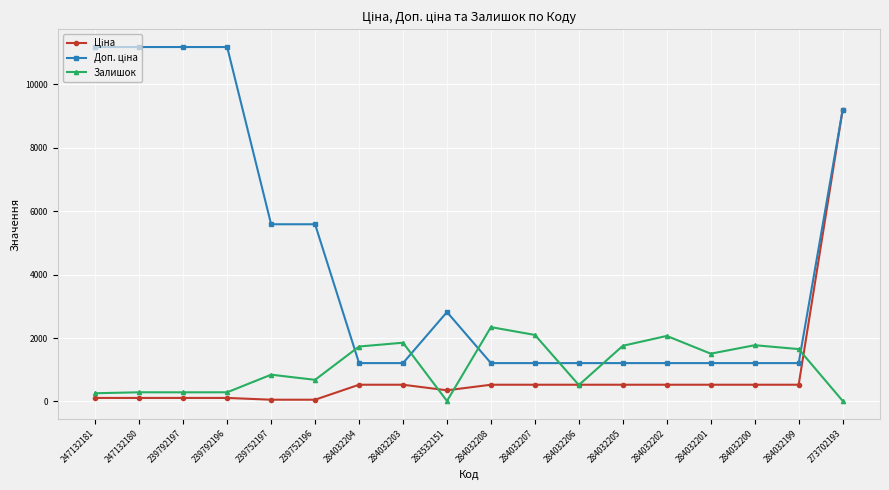

At which category is the sum across all series the highest?

273702193